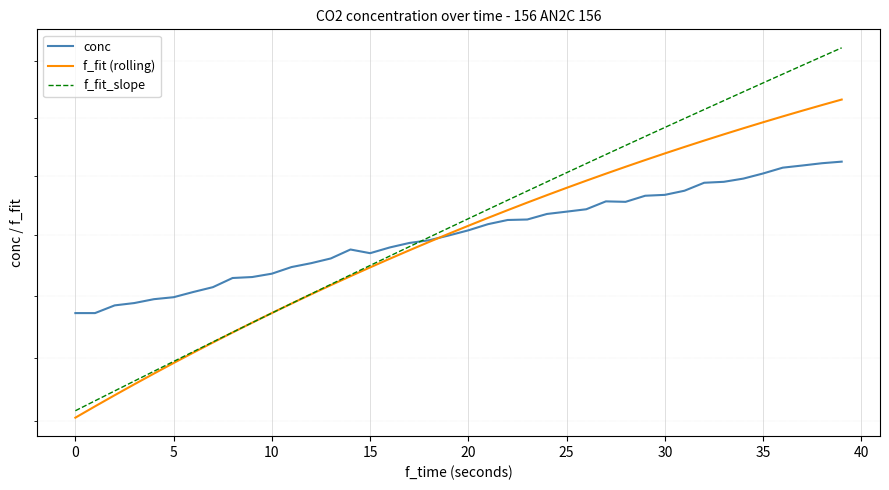

Is it true that conc equals 210.8 at 31?

False